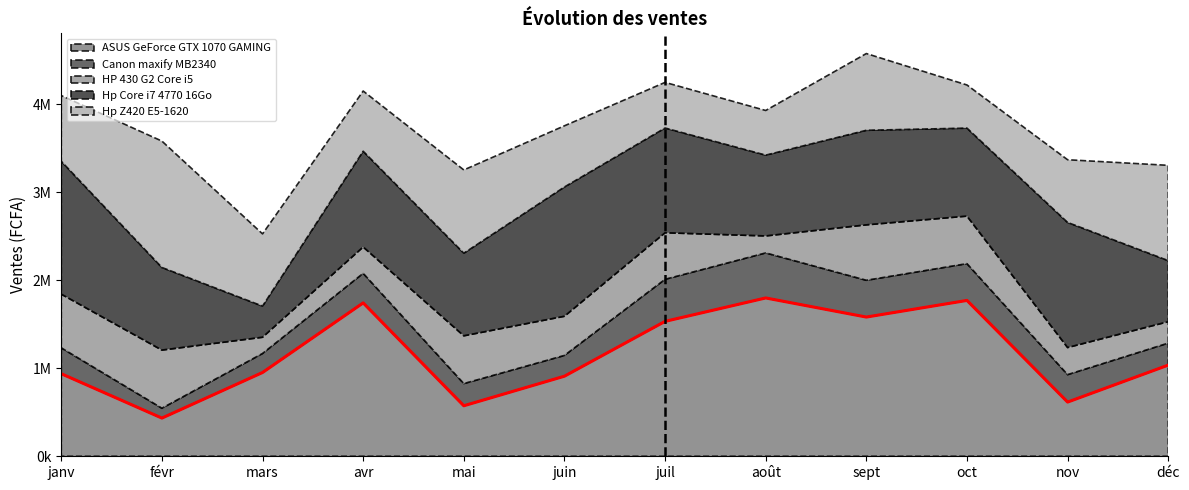

Reading right to left, extract all data points from this chart.

ASUS GeForce GTX 1070 GAMING: déc=1036000	nov=616000	oct=1771000	sept=1582000	août=1799000	juil=1533000	juin=910000	mai=574000	avr=1743000	mars=952000	févr=434000	janv=938000
Canon maxify MB2340: déc=249875	nov=311844	oct=417791	sept=417791	août=511744	juil=477761	juin=235882	mai=251874	avr=335832	mars=215892	févr=111944	janv=293853
HP 430 G2 Core i5: déc=243600	nov=308000	oct=540400	sept=630000	août=193200	juil=529200	juin=445200	mai=543200	avr=299600	mars=184800	févr=660800	janv=610400
Hp Core i7 4770 16Go: déc=693600	nov=1421200	oct=999600	sept=1074400	août=918000	juil=1190000	juin=1468800	mai=938400	avr=1088000	mars=353600	févr=938400	janv=1509600
Hp Z420 E5-1620: déc=1083000	nov=712500	oct=490200	sept=872100	août=507300	juil=518700	juin=695400	mai=946200	avr=684000	mars=820800	févr=1436400	janv=746700